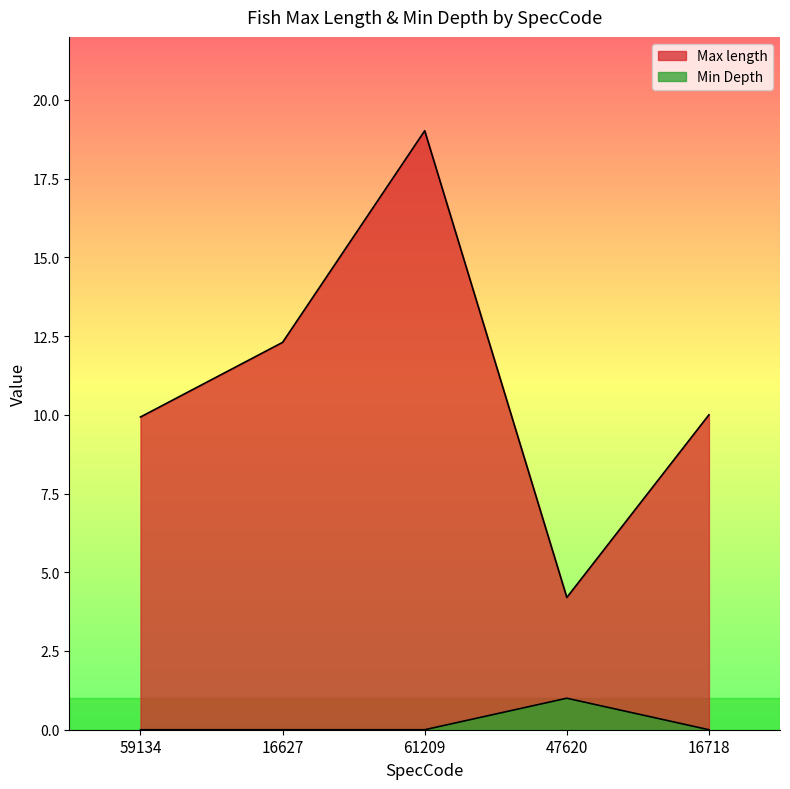

Reading left to right, extract all data points from this chart.

Max length: 59134=9.9	16627=12.3	61209=19.0	47620=4.2	16718=10.0
Min Depth: 59134=0.0	16627=0.0	61209=0.0	47620=1.0	16718=0.0